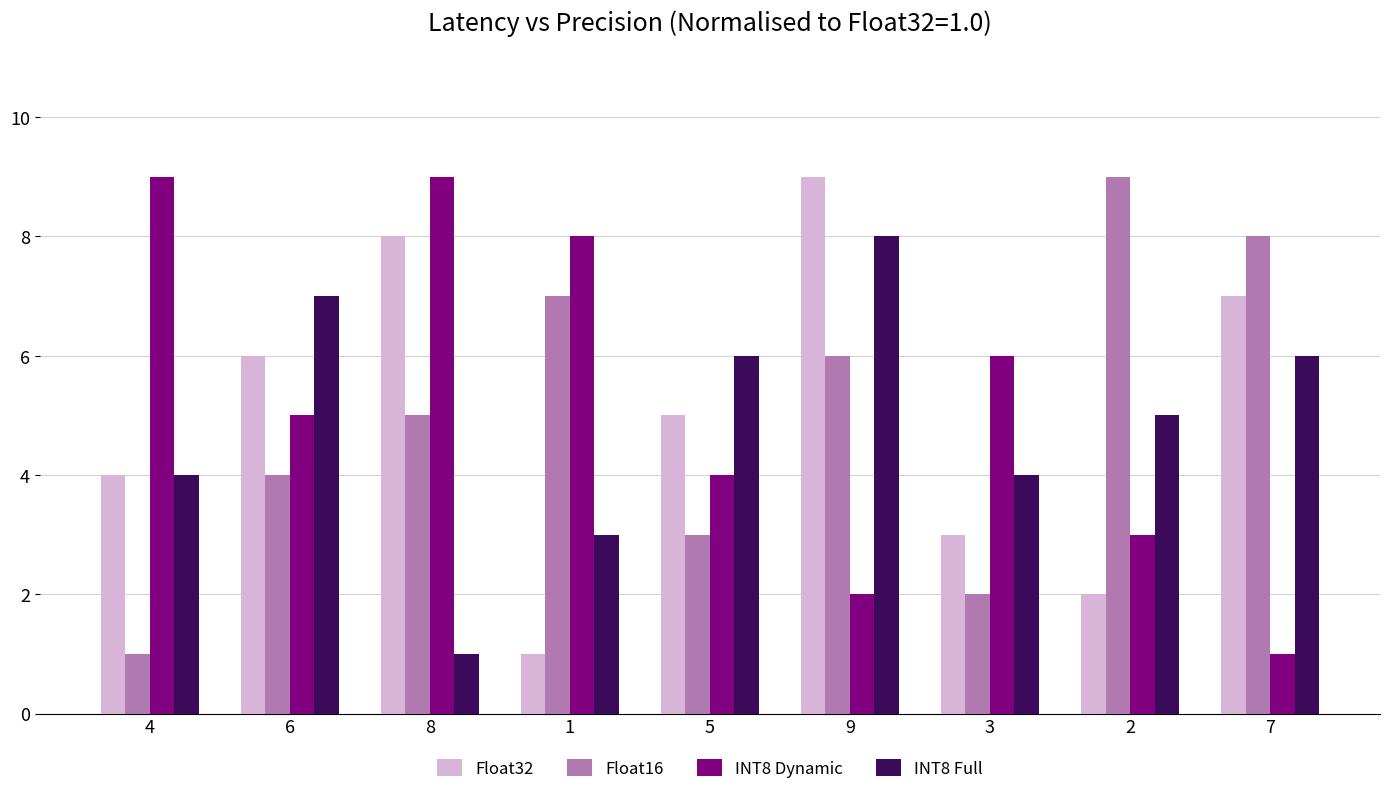

At how many categories does at least one series exceed 1?

9